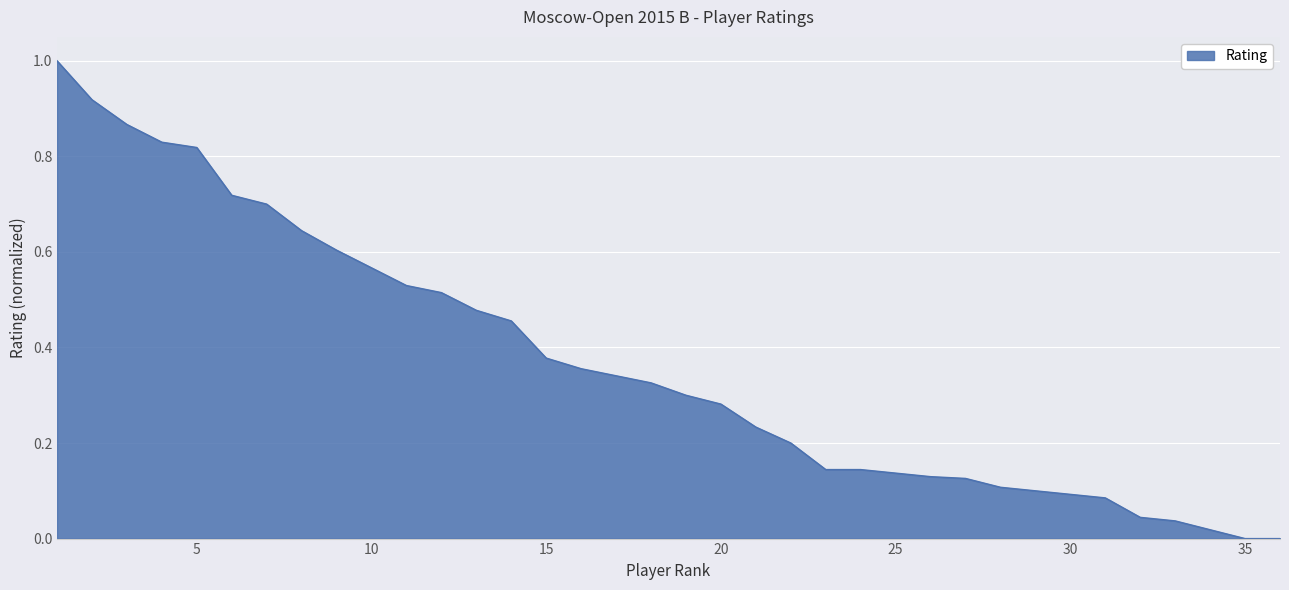

What is the maximum value shown in the chart?

1.0